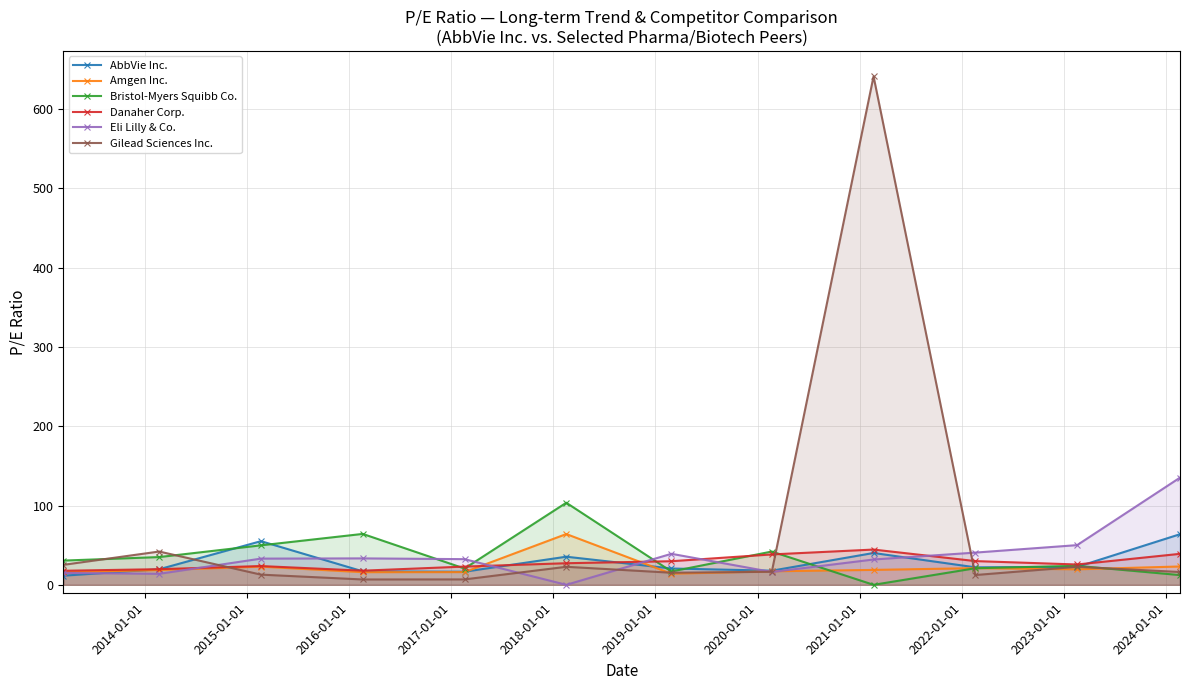

True or false: Amgen Inc. has more than 1 points higher than both neighbors.

True